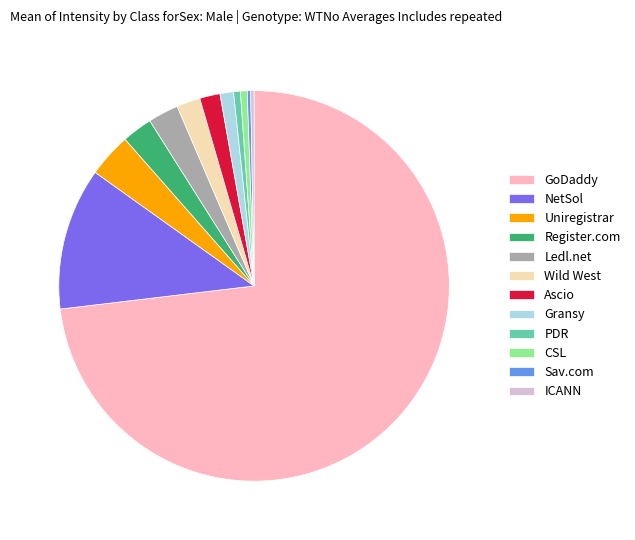

Do PDR and CSL together represent more than half of the pie?

No